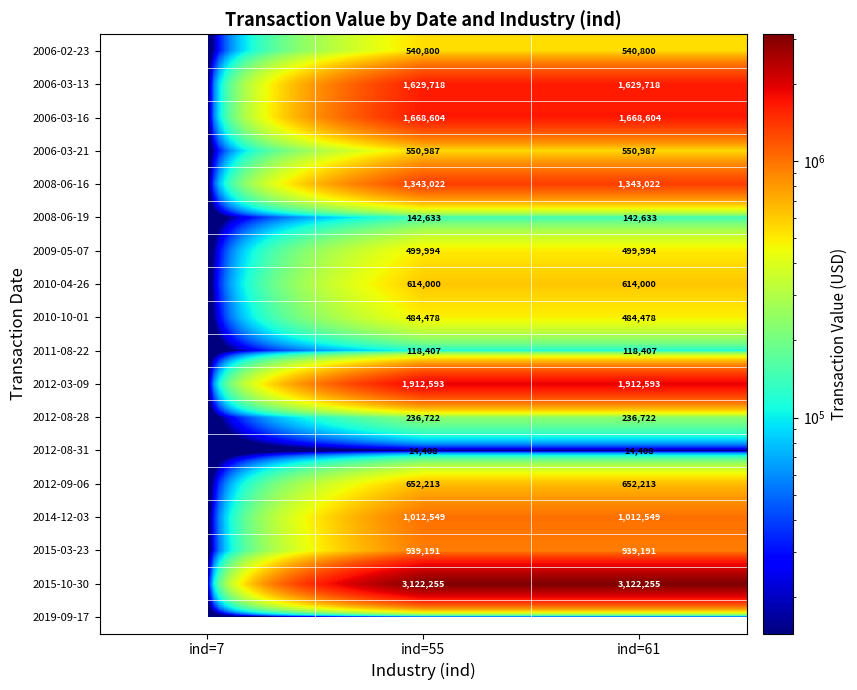

True or false: 2015-03-23 has a value of 651939 at ind=55.

False